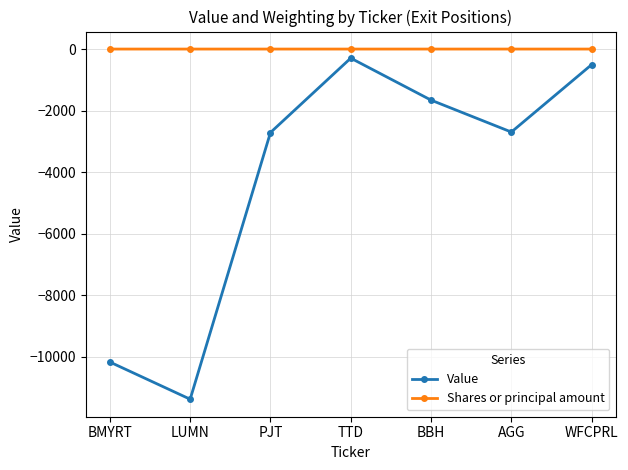

How many data points does each series have?

7